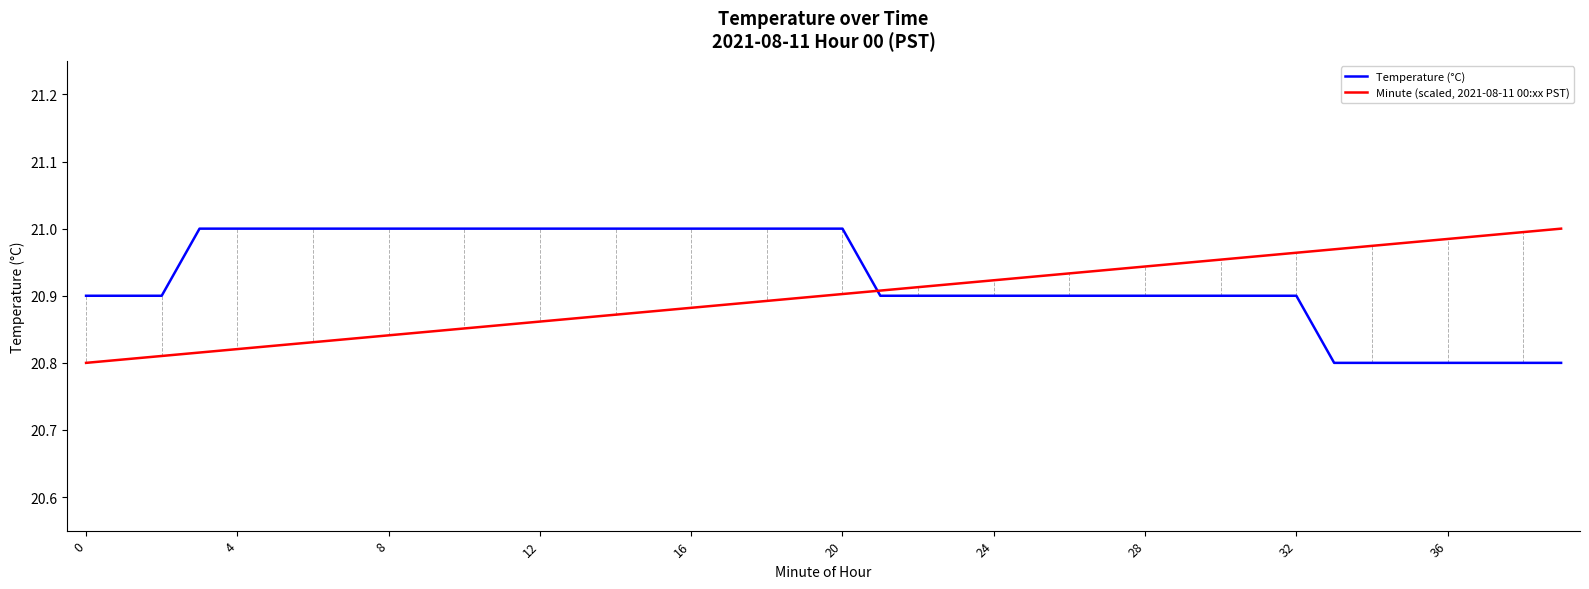

Rank the series by their average value, from highest to lowest.

Temperature (°C), Minute (scaled, 2021-08-11 00:xx PST)